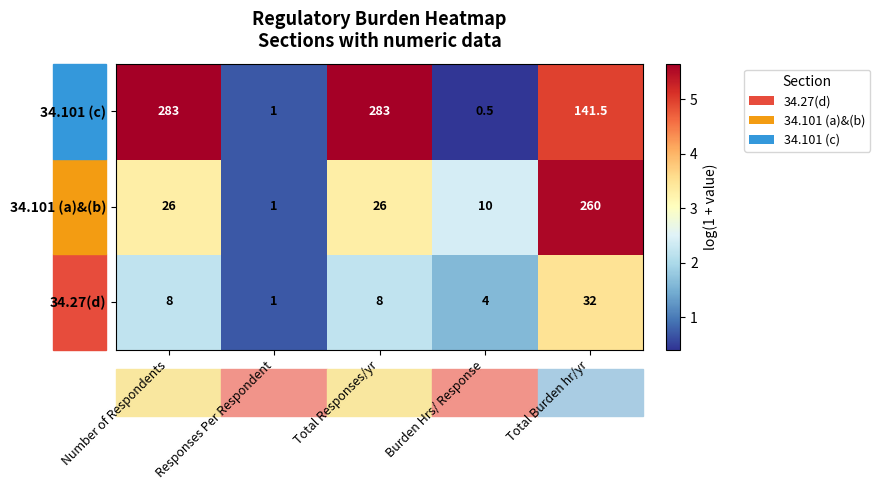

The 34.101 (a)&(b) series shows 46.0 at Number of Respondents. True or false?

False